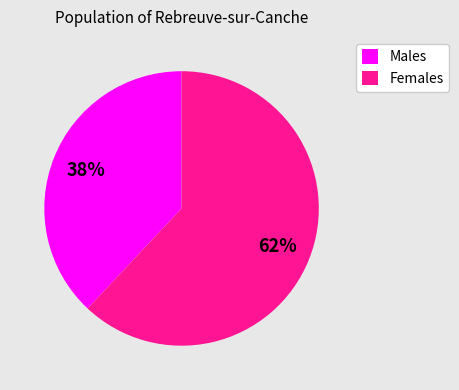

How many slices are in this pie chart?

2